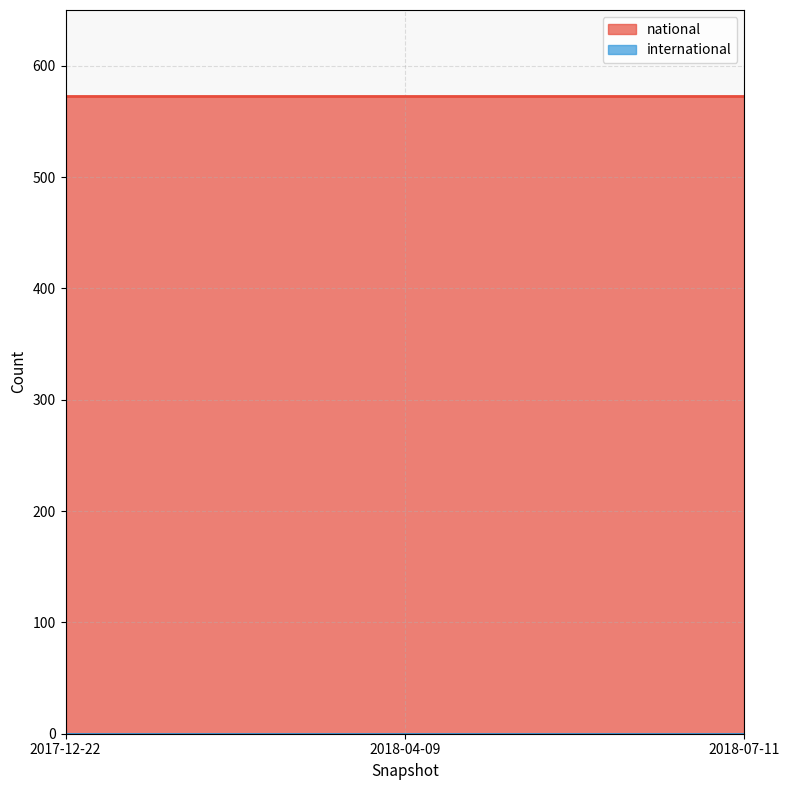

What is the greatest value displayed?

573